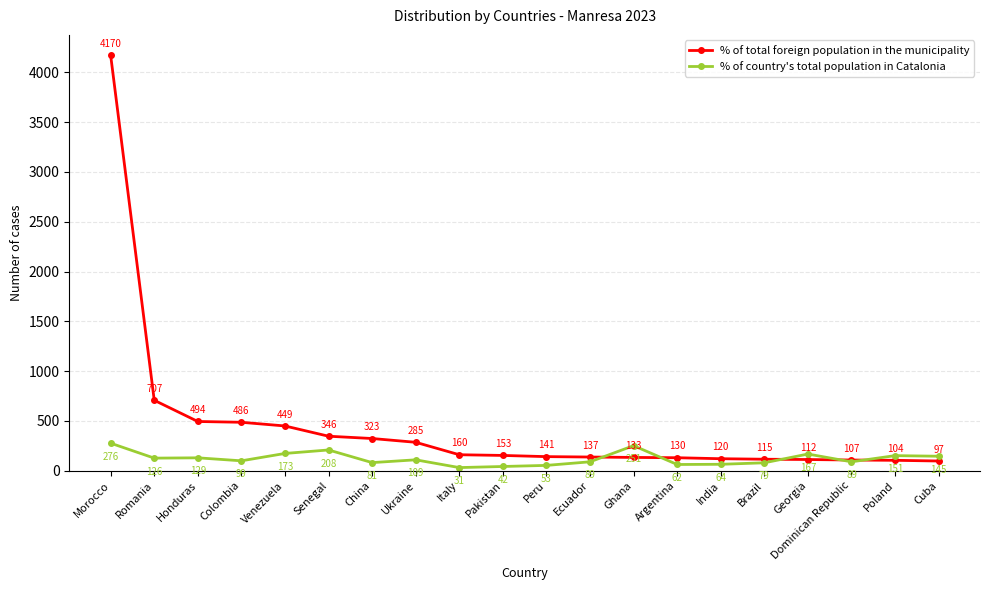

What is the spread (max minus min) of values at Ecuador?

48